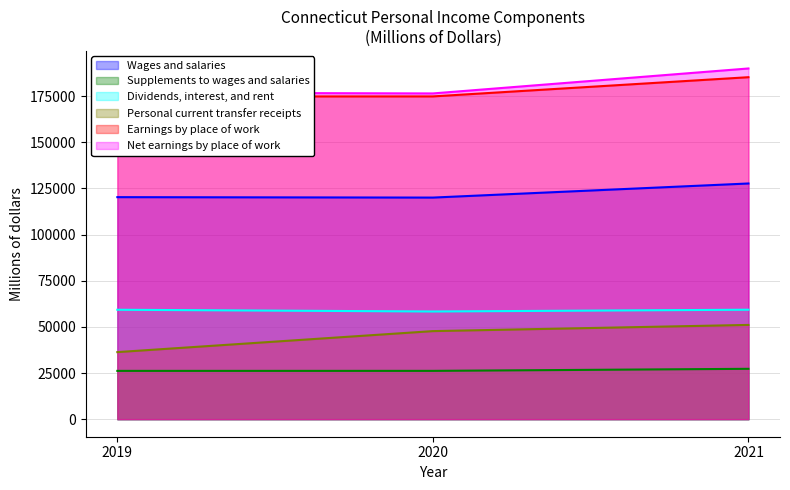

How many lines are shown in the chart?

6